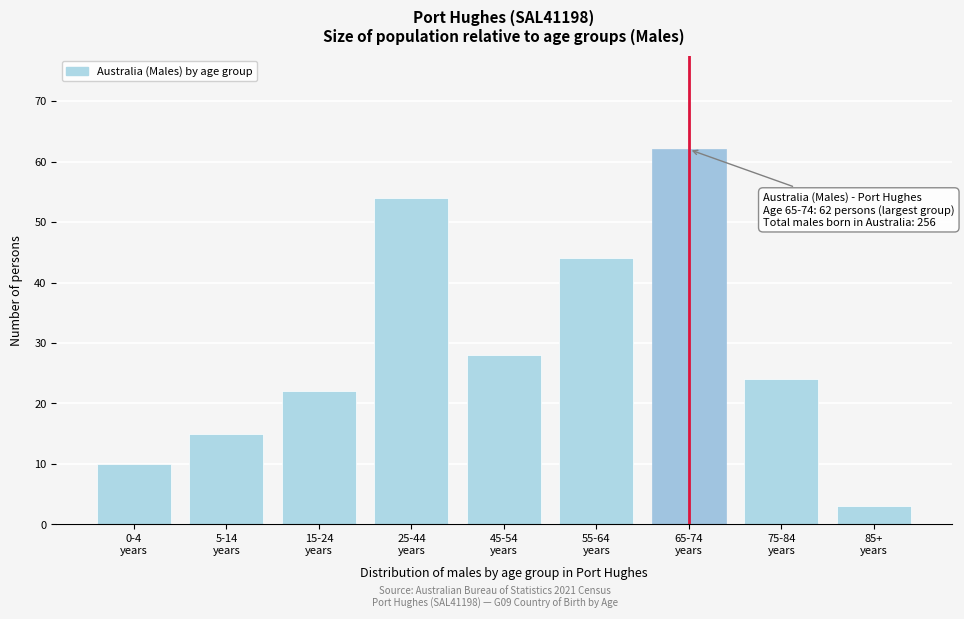

Reading left to right, transcribe all the data shown in this chart.

10	15	22	54	28	44	62	24	3